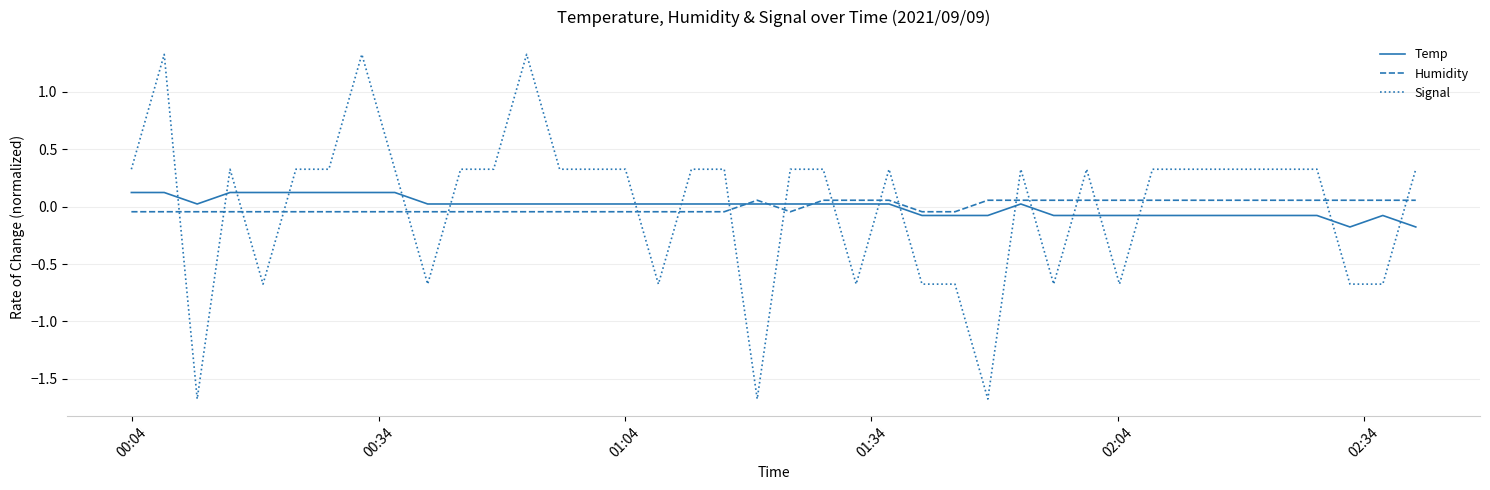

What is the minimum value shown in the chart?

-1.7